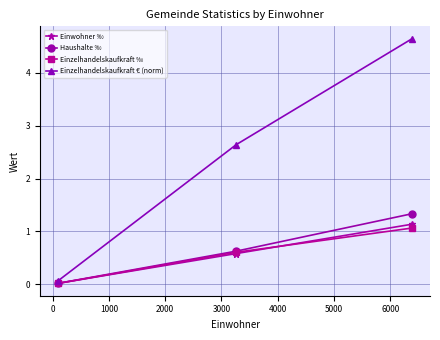

What is the maximum value for Einwohner ‰?

1.1